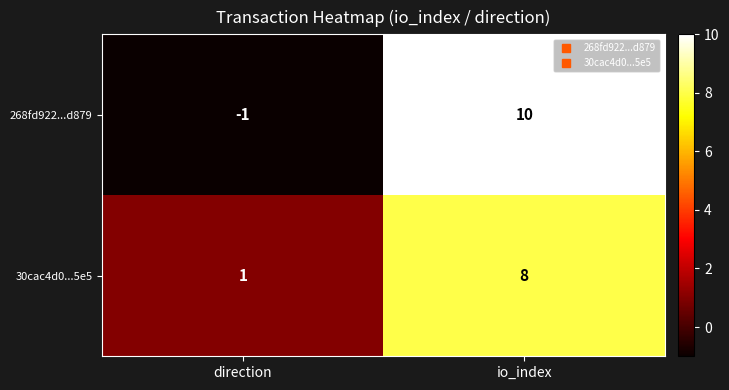

What value does the 268fd922...d879 series have at io_index, to the nearest 10?

10